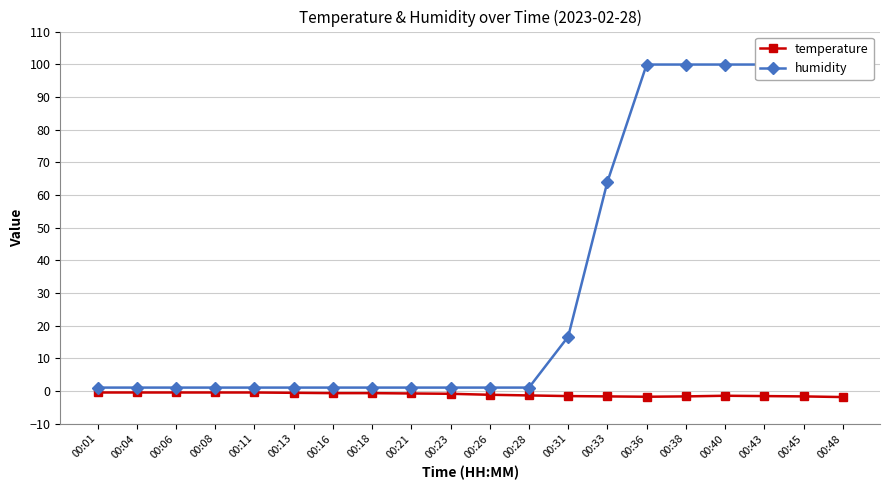

What is the difference between the highest and lowest values at 00:11?

1.5